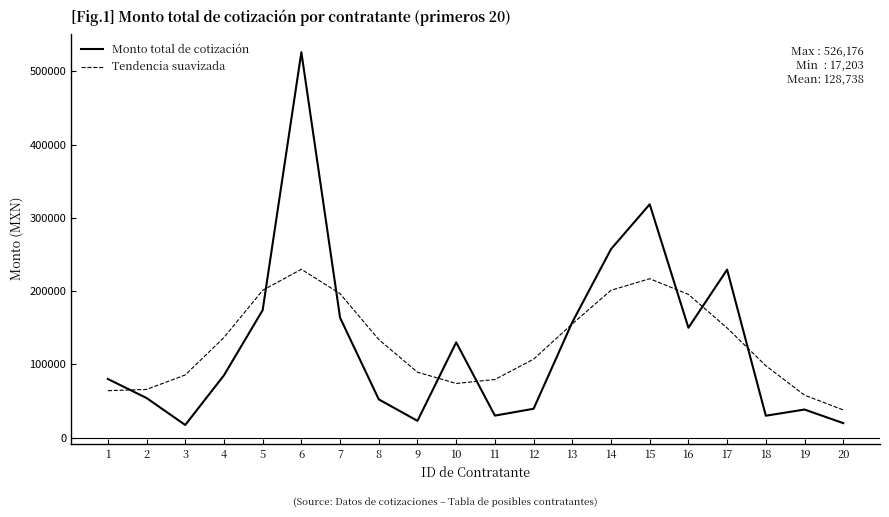

The Monto total de cotización series shows 70323.9 at 12. True or false?

False